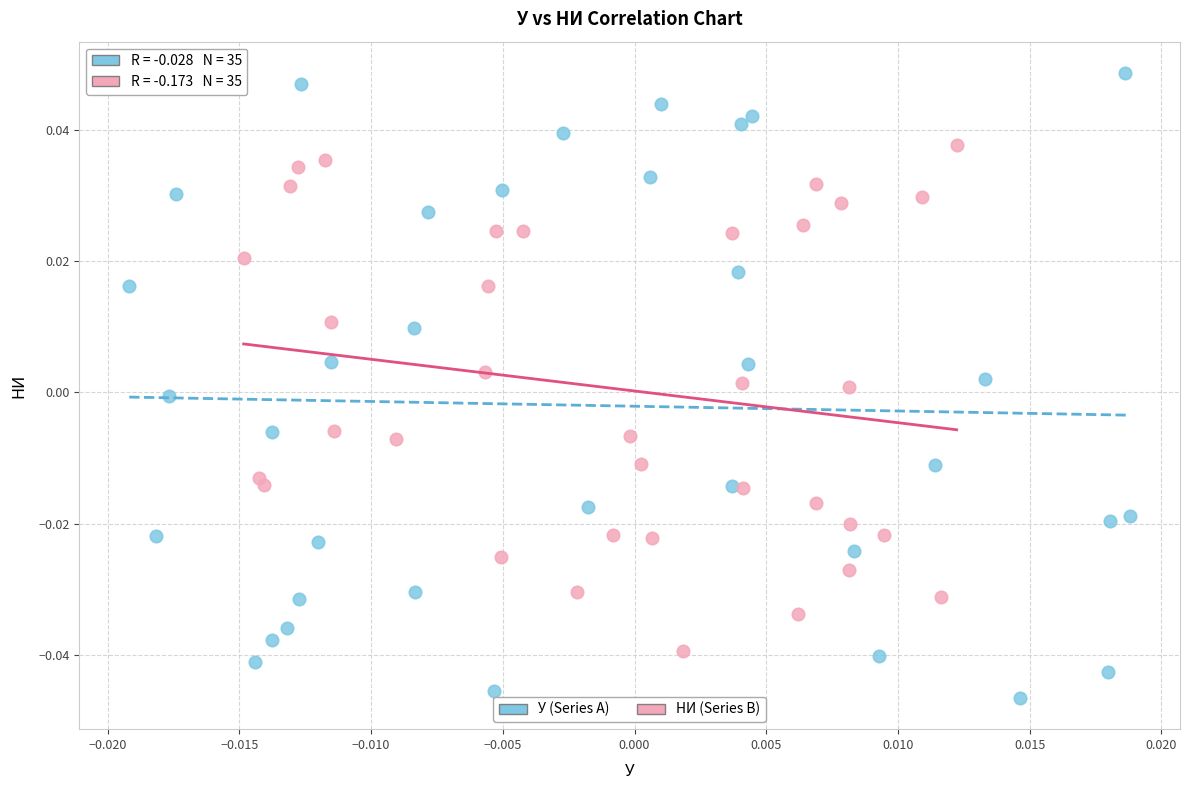

Which series has the largest Y range (max minus min)?

У (Series A)